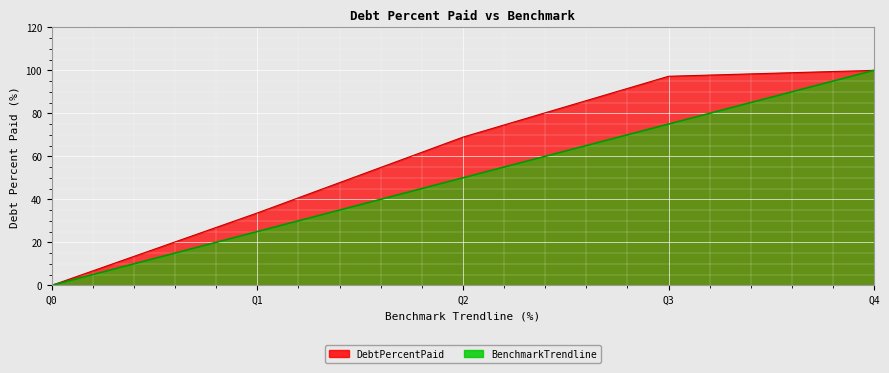

True or false: DebtPercentPaid and BenchmarkTrendline intersect in this chart.

False